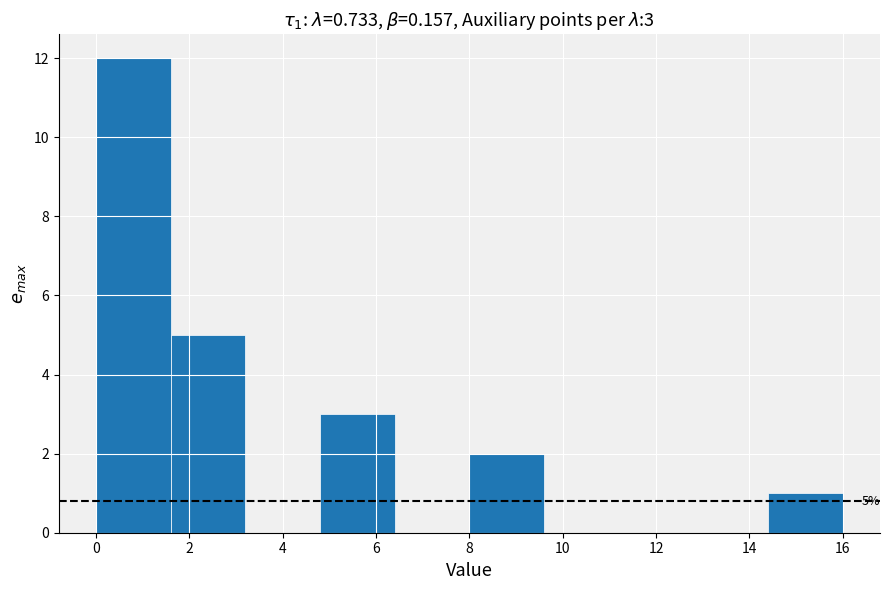

Which range on the x-axis has the tallest bar?

0.0 to 1.6